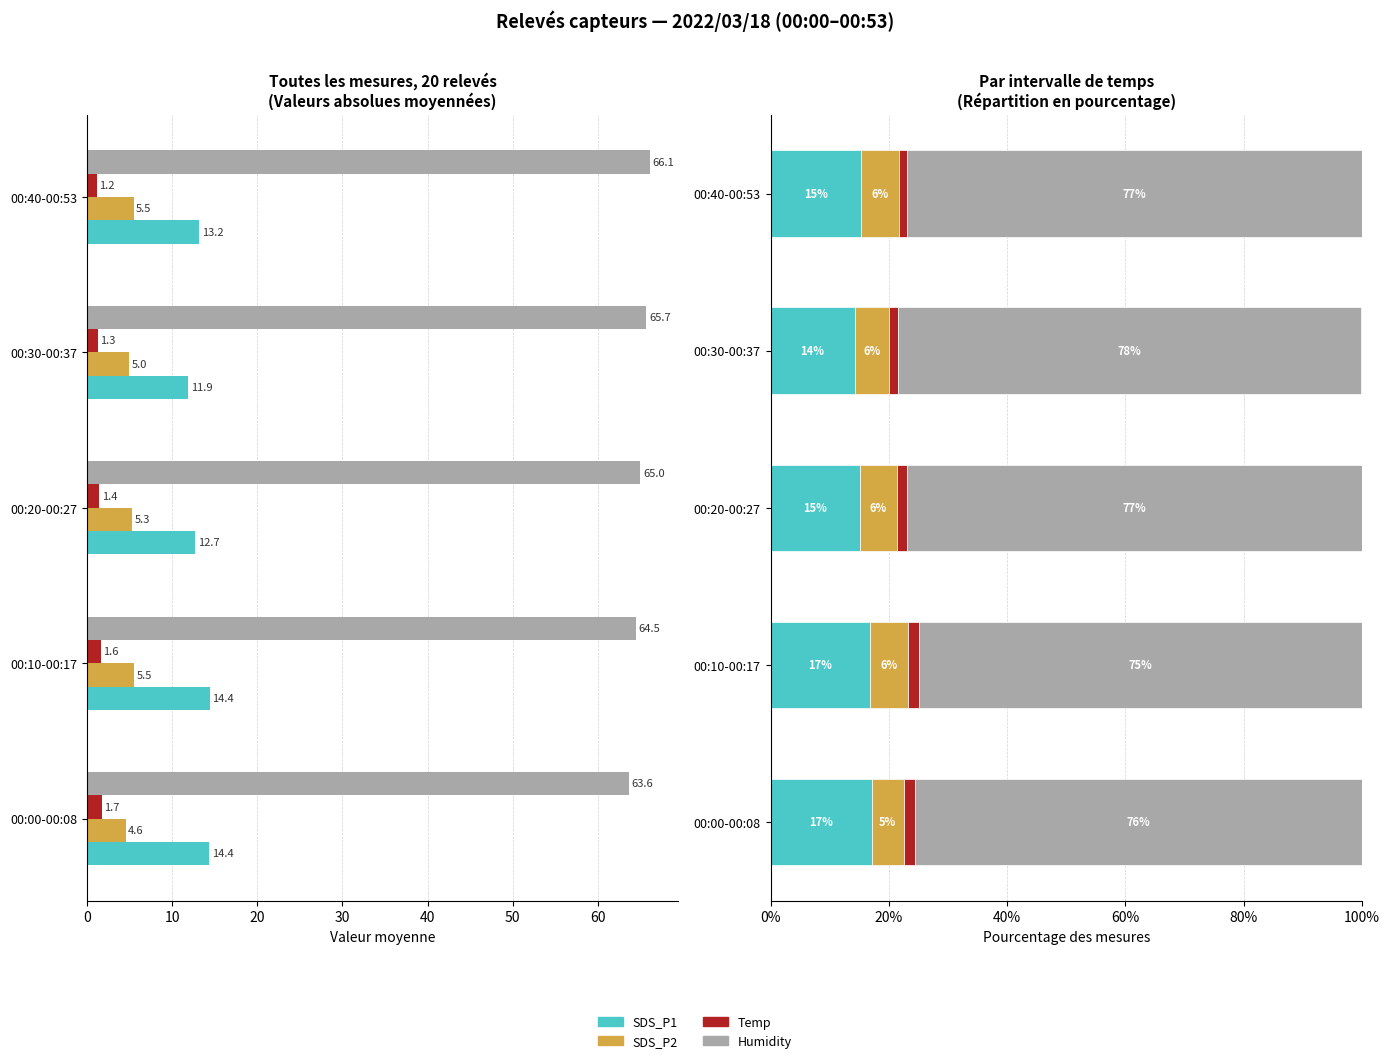

How many groups of bars are there?

5